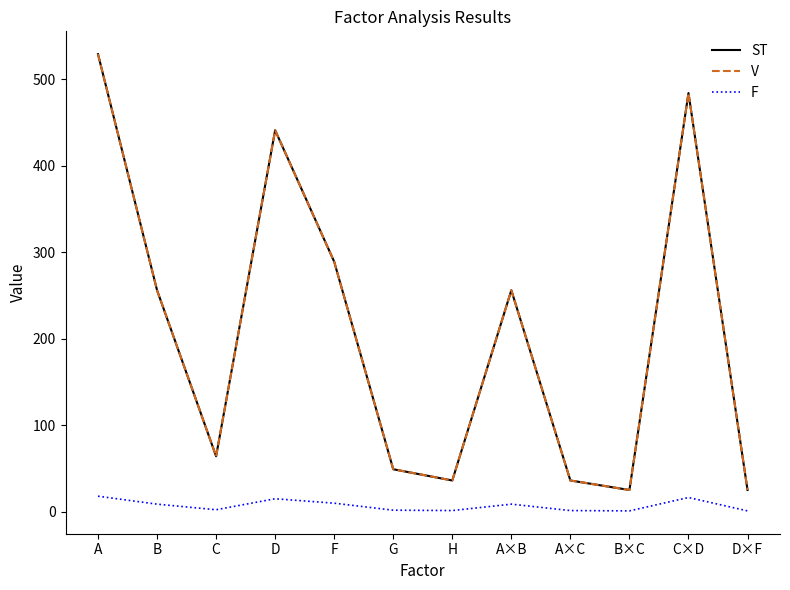

Where does the ST series first go above 256?

A